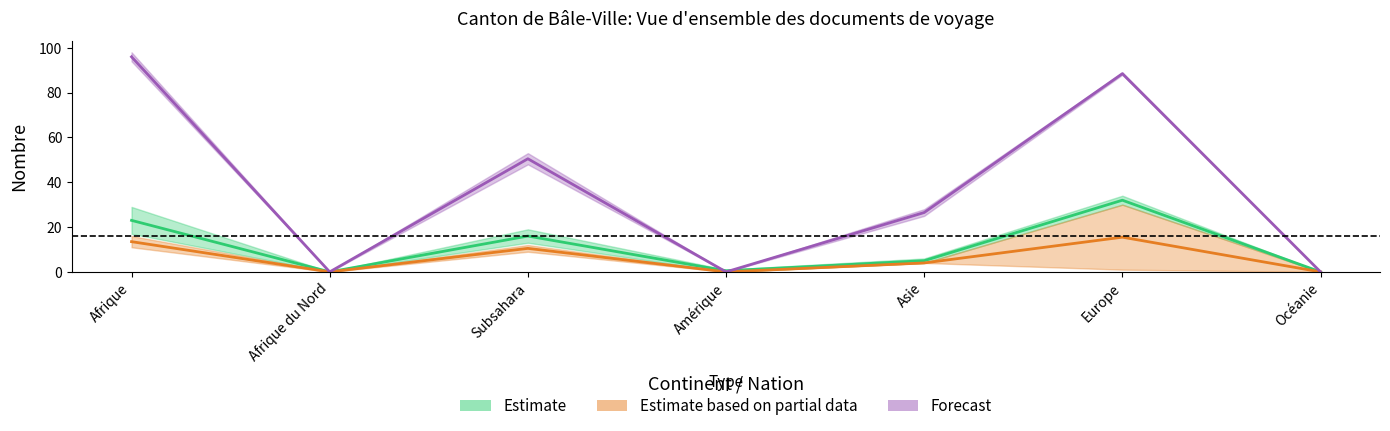

True or false: Total documents and Débuts obtentions cross at least once.

False